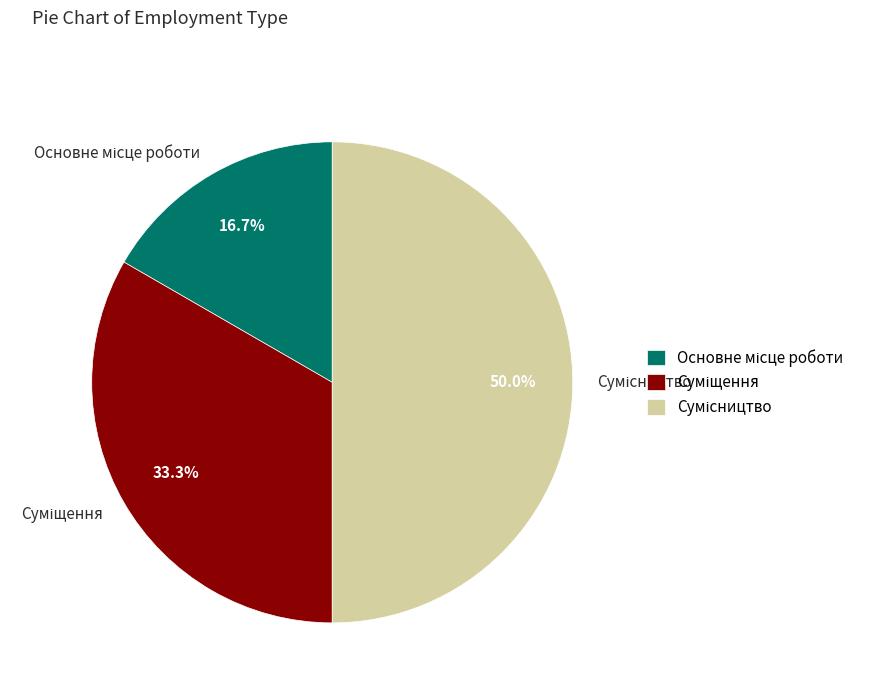

Rank the categories by value from lowest to highest.

Основне місце роботи, Суміщення, Сумісництво